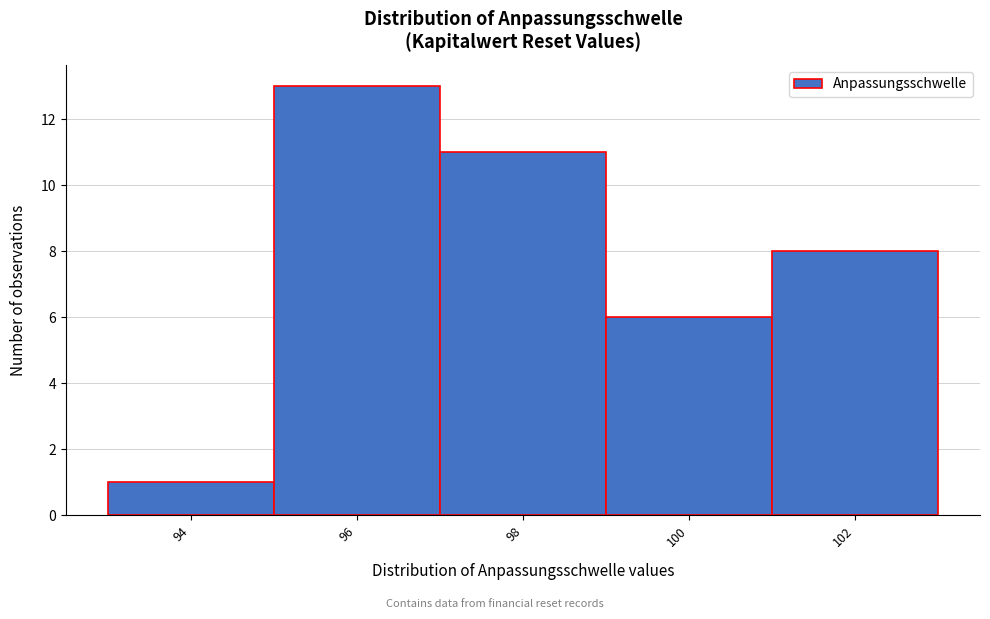

Reading left to right, list all the values displayed in this chart.

1	13	11	6	8